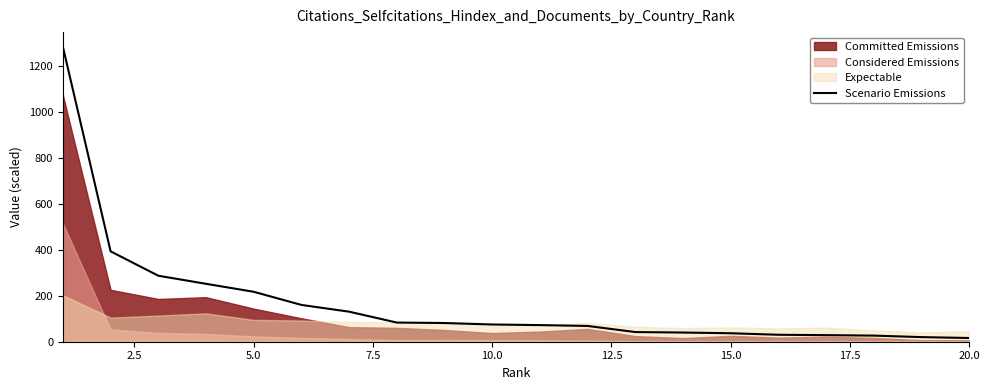

What is the sum of all values?

3349.1